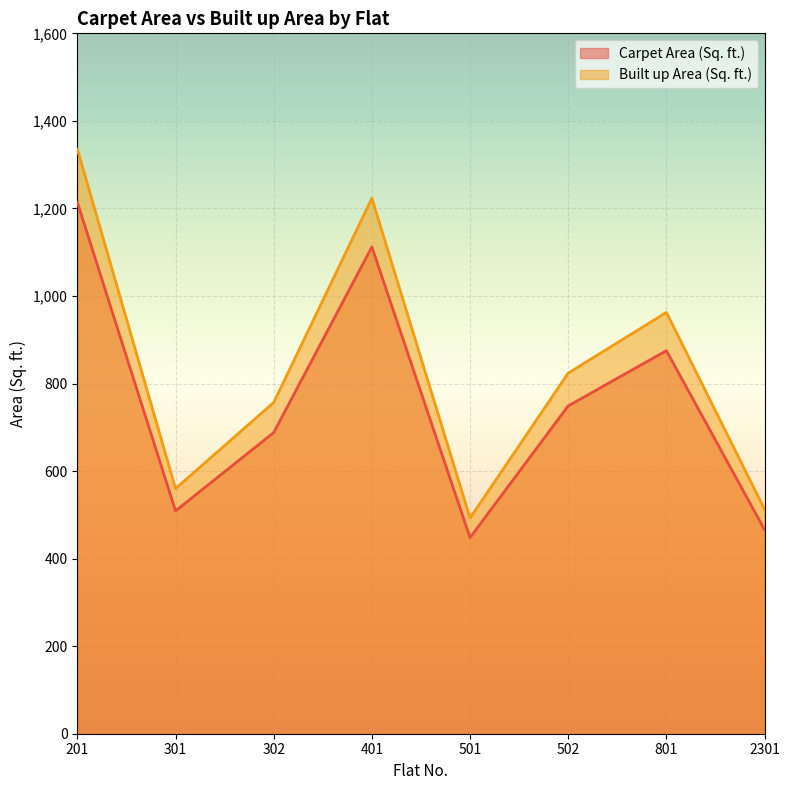

Read the Built up Area (Sq. ft.) value at 501.

492.8